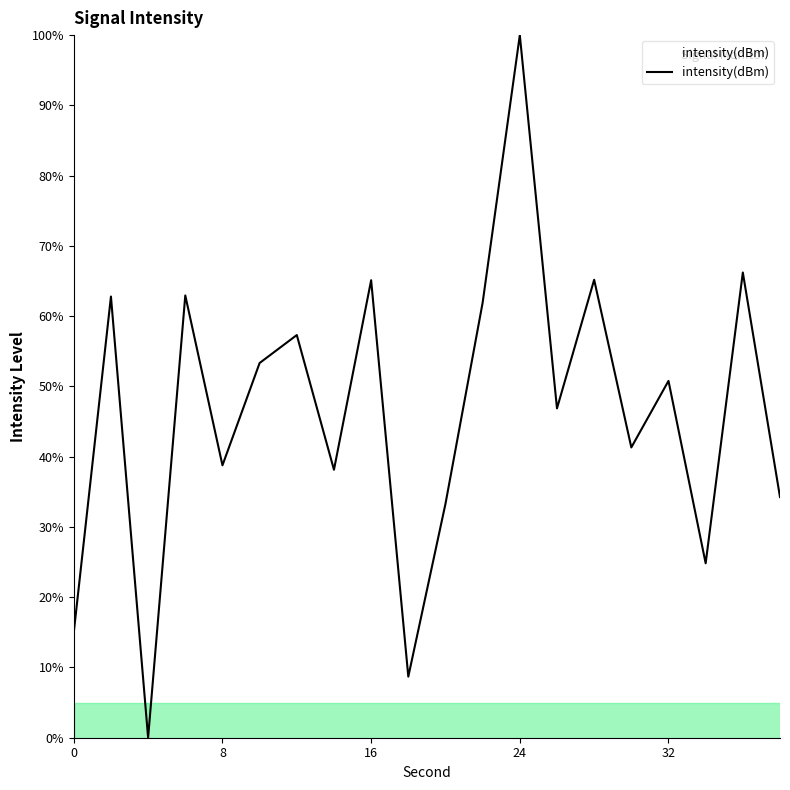

What is the difference between the maximum and minimum values?

100.0